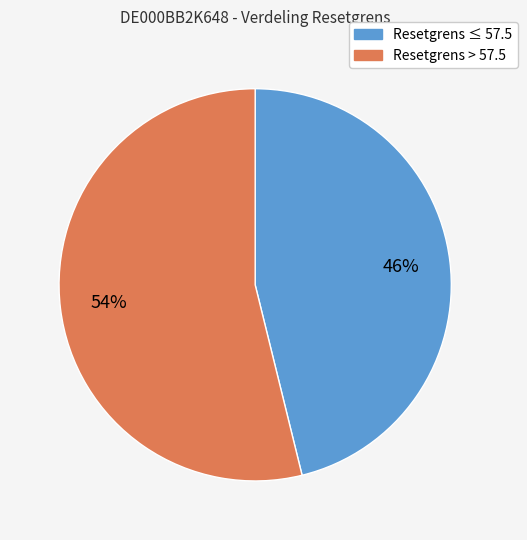

To the nearest percent, what is the average slice percentage?

50%